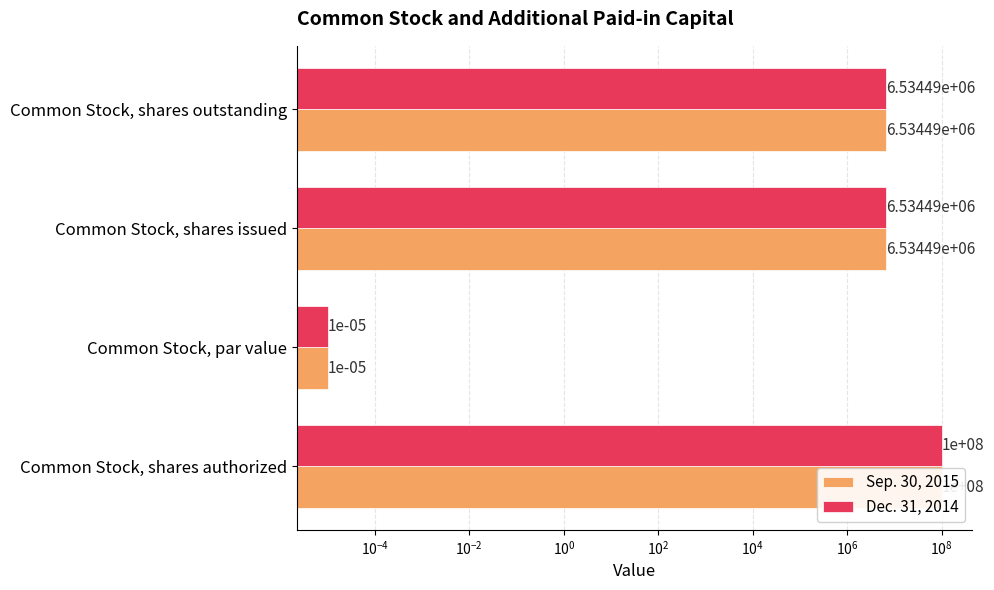

Reading right to left, transcribe all the data shown in this chart.

Sep. 30, 2015: 6534492.0	6534492.0	0.0	100000000.0
Dec. 31, 2014: 6534492.0	6534492.0	0.0	100000000.0